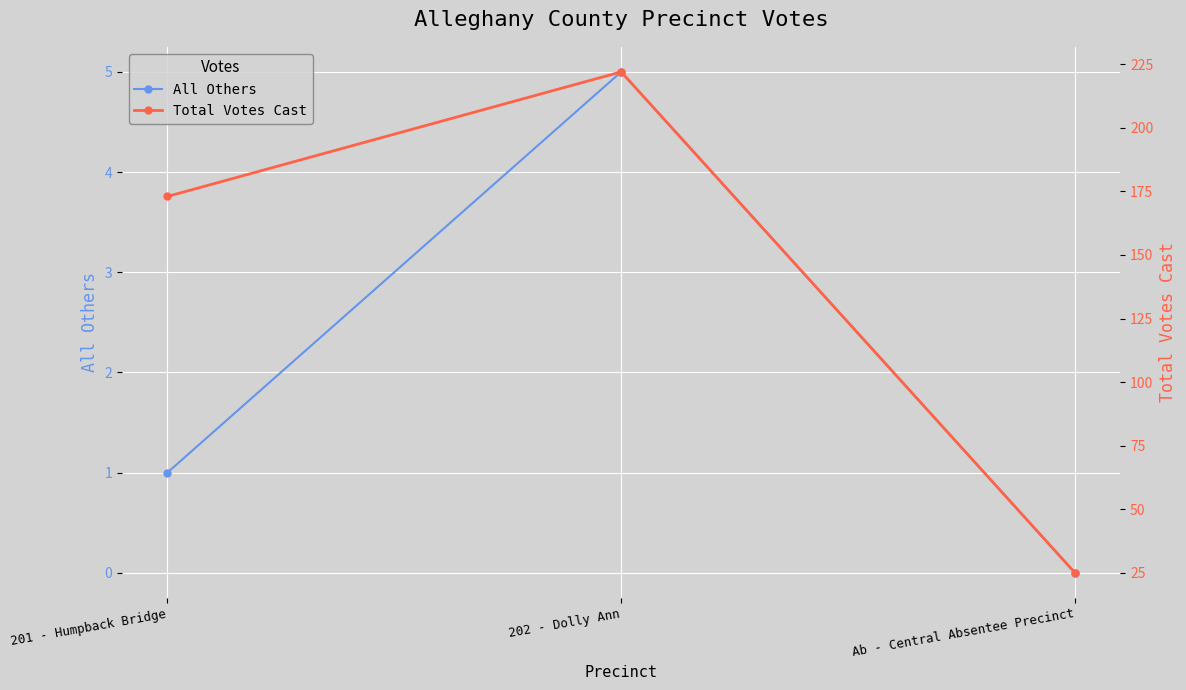

Which series has the largest total across all categories?

Total Votes Cast